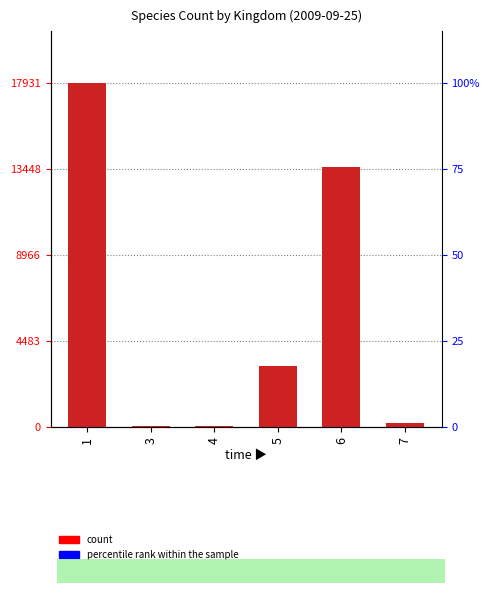

What is the difference between the maximum and minimum values?

17891